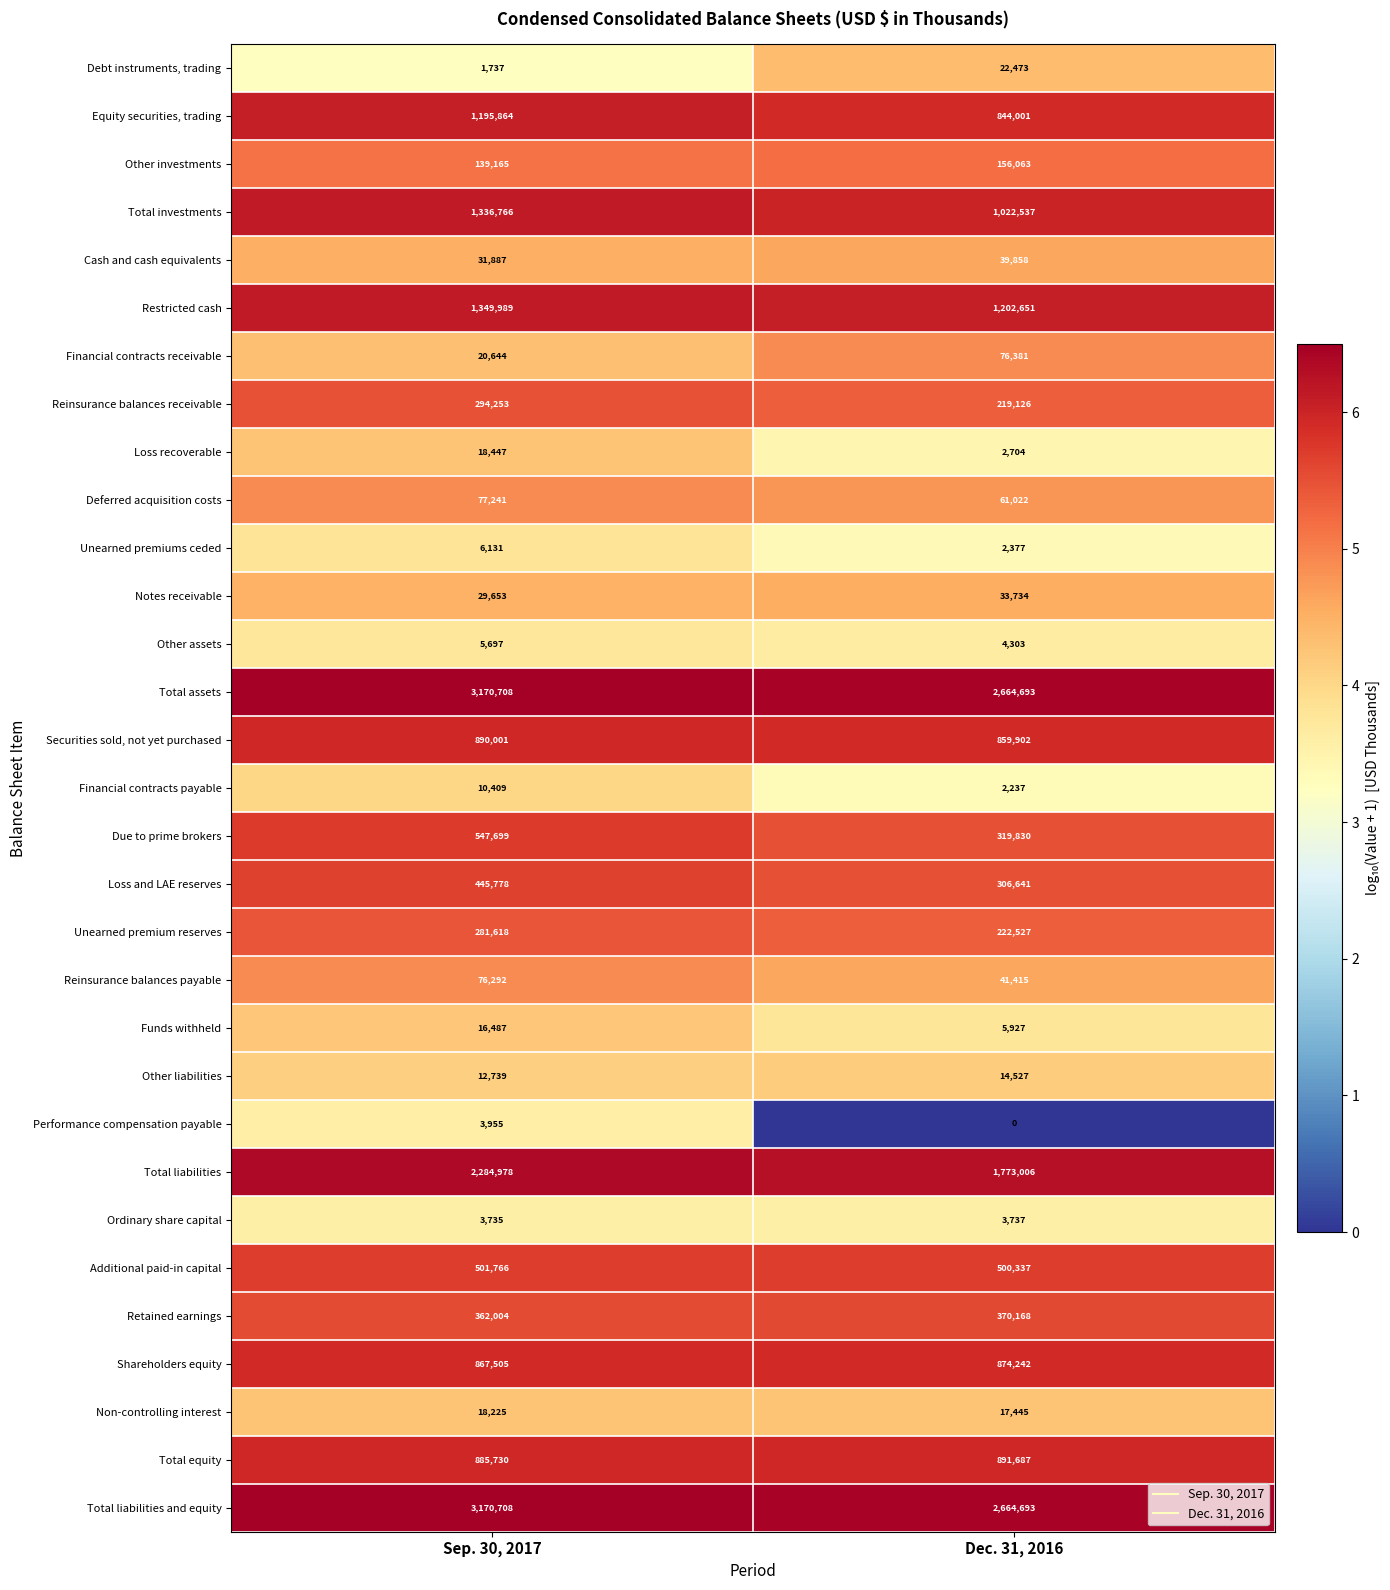

What is the sum of the Reinsurance balances payable values at Dec. 31, 2016 and Sep. 30, 2017?

117707